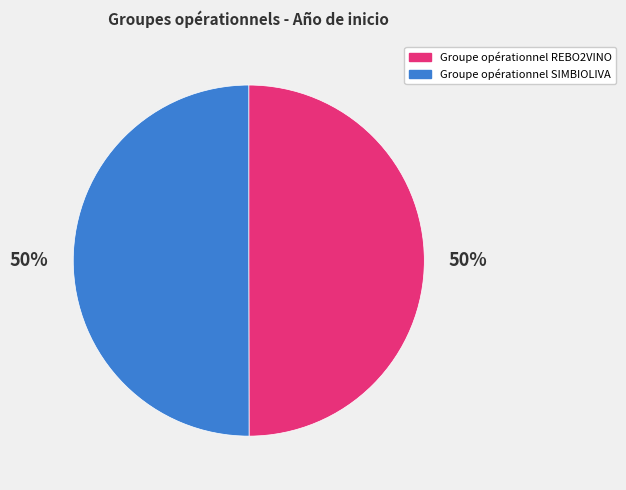

Count the number of slices in the pie.

2